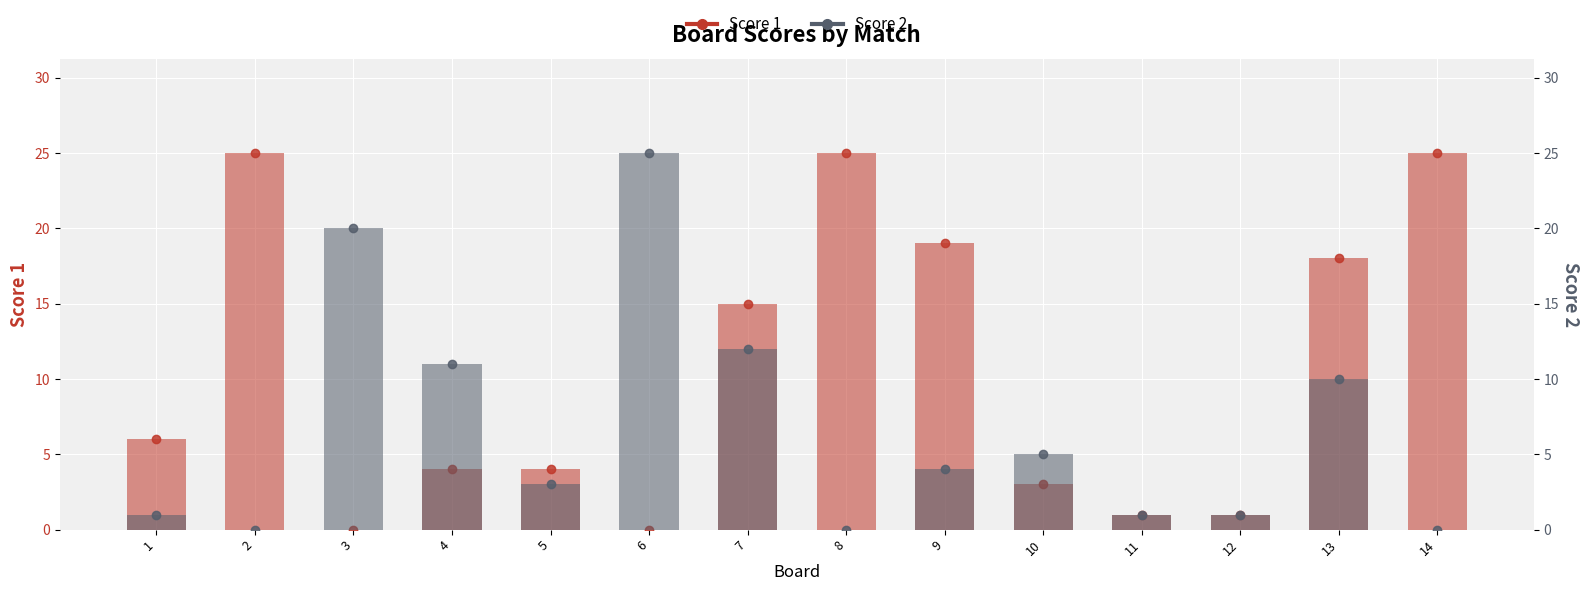

Are the bars grouped side by side (vs. stacked)?

Yes